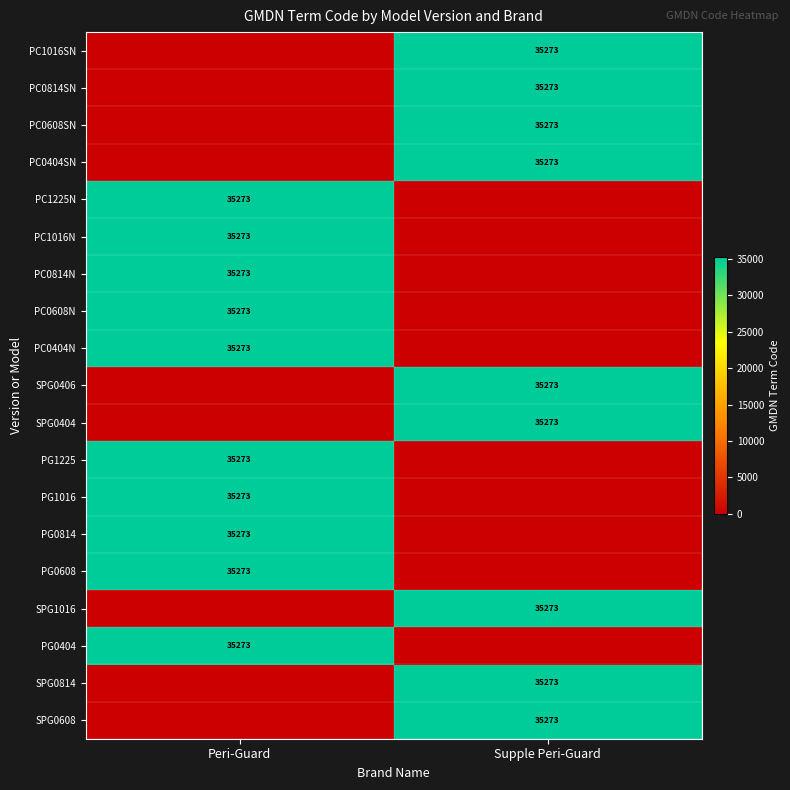

How many data points in PC0608SN are less than 35273?

1